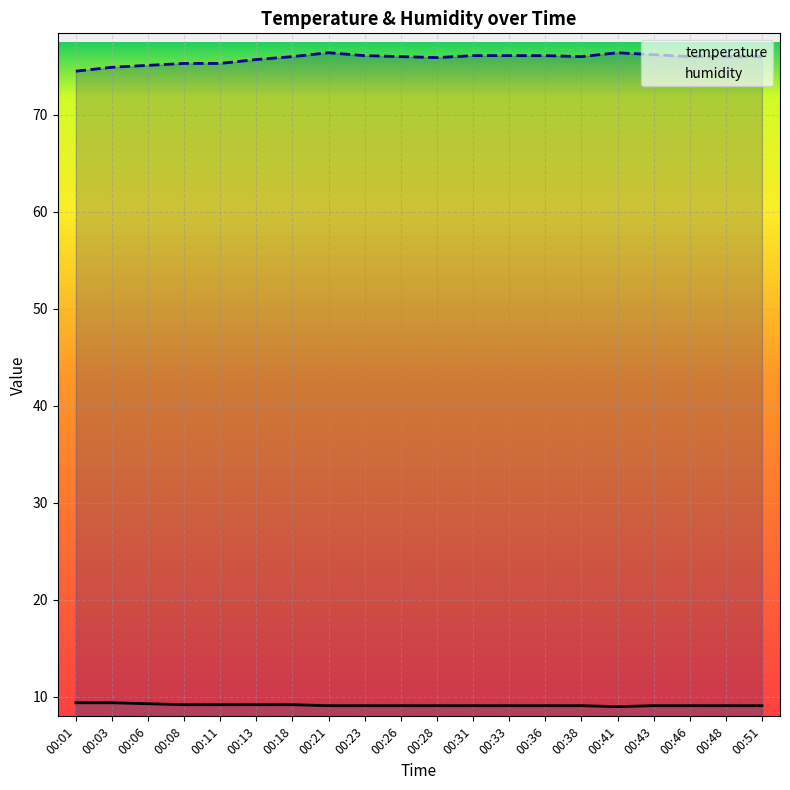

Reading left to right, list all the values displayed in this chart.

temperature: 9.4	9.4	9.3	9.2	9.2	9.2	9.2	9.1	9.1	9.1	9.1	9.1	9.1	9.1	9.1	9.0	9.1	9.1	9.1	9.1
humidity: 74.5	74.9	75.1	75.3	75.3	75.7	76.0	76.4	76.1	76.0	75.9	76.1	76.1	76.1	76.0	76.4	76.2	76.0	76.0	76.0